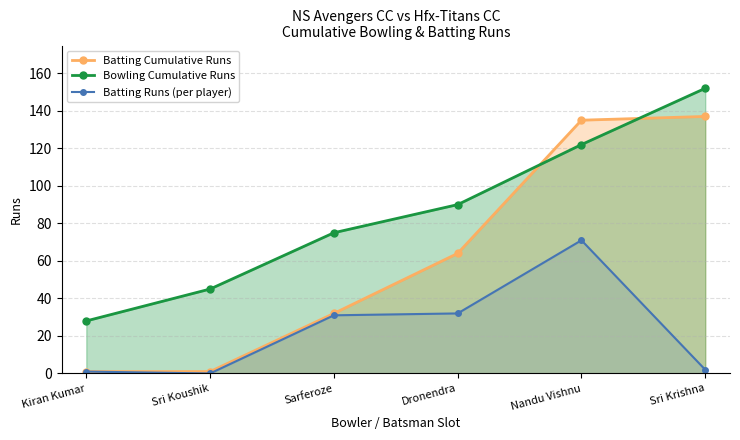

Count the Bowling Cumulative Runs values in the range 45 to 122.

4